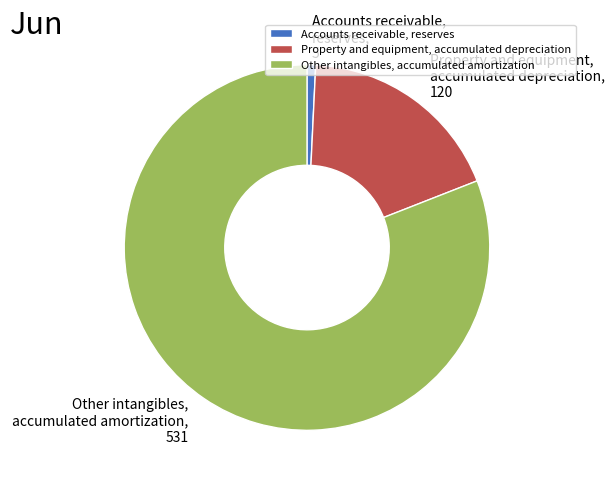

Which has a higher value, Other intangibles, accumulated amortization or Accounts receivable, reserves?

Other intangibles, accumulated amortization